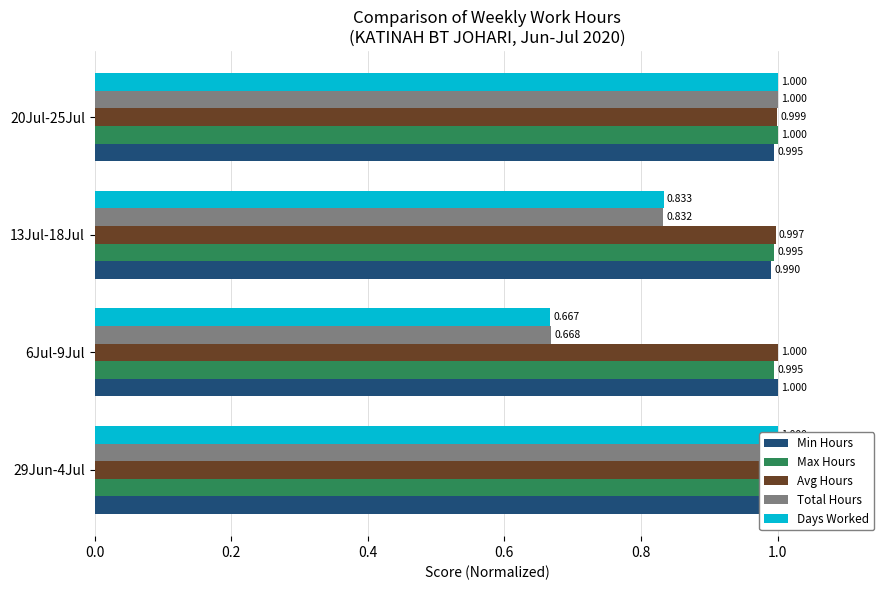

Rank the series by their maximum value, from highest to lowest.

Min Hours, Max Hours, Avg Hours, Total Hours, Days Worked